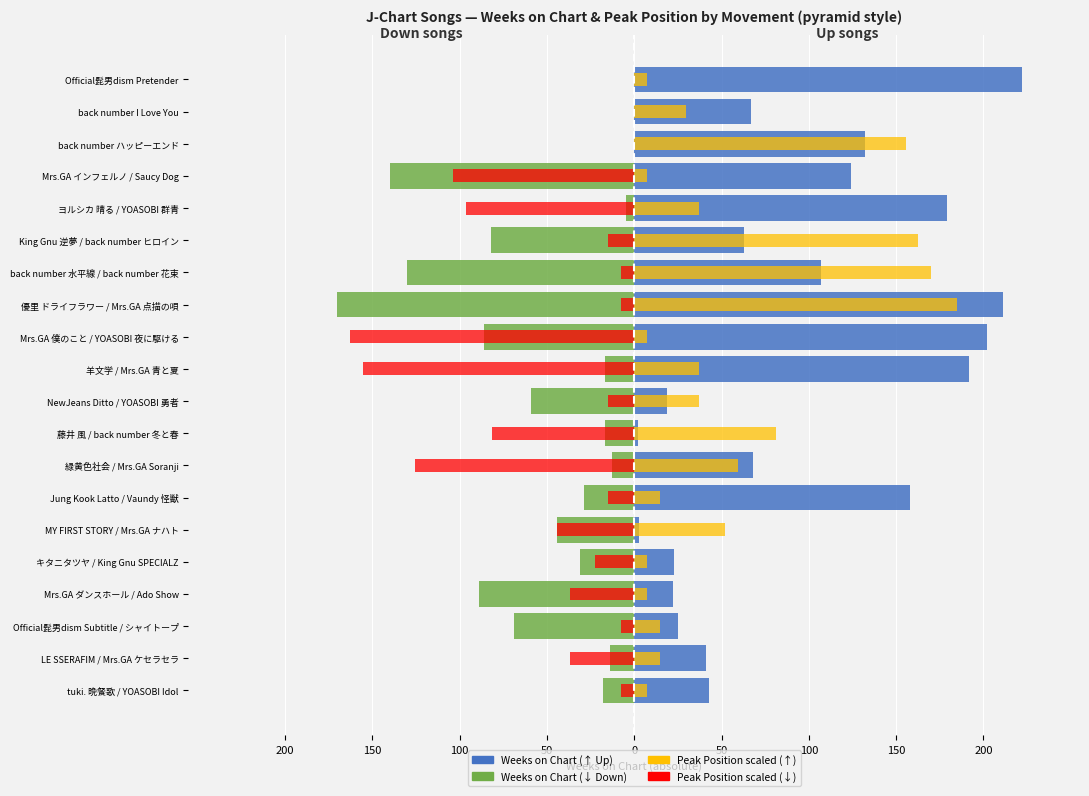

What is the greatest value displayed?

222.0